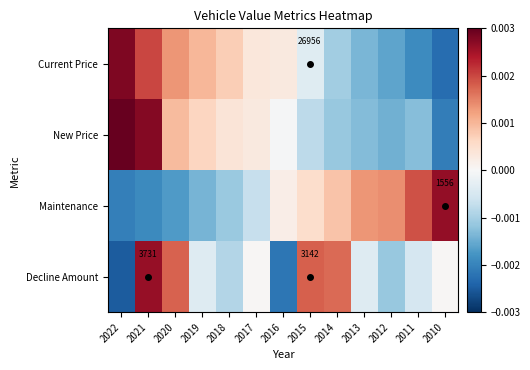

How many values in the Decline Amount series are below 0?

7